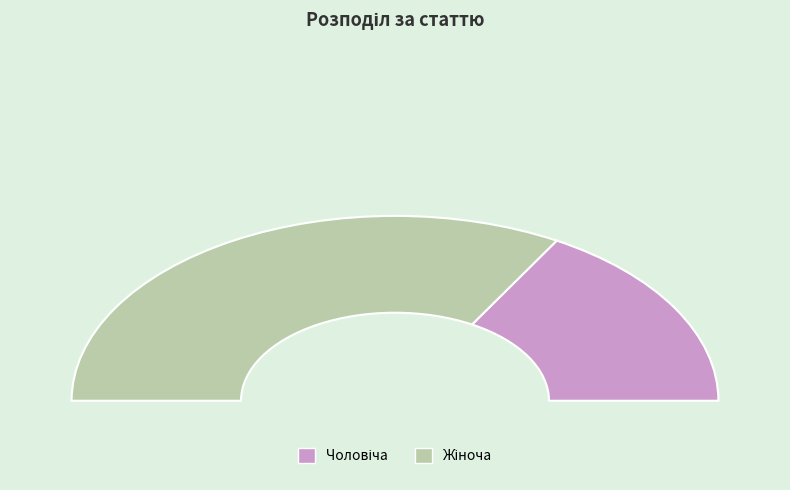

Does any single category account for the majority?

Yes